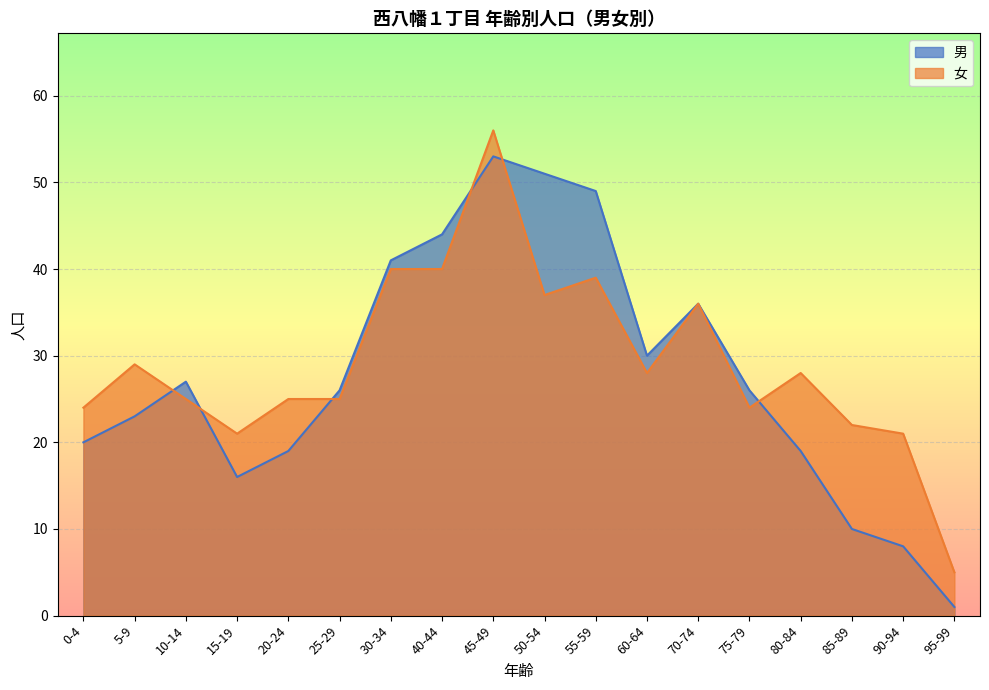

What position from the right is 5-9?

17